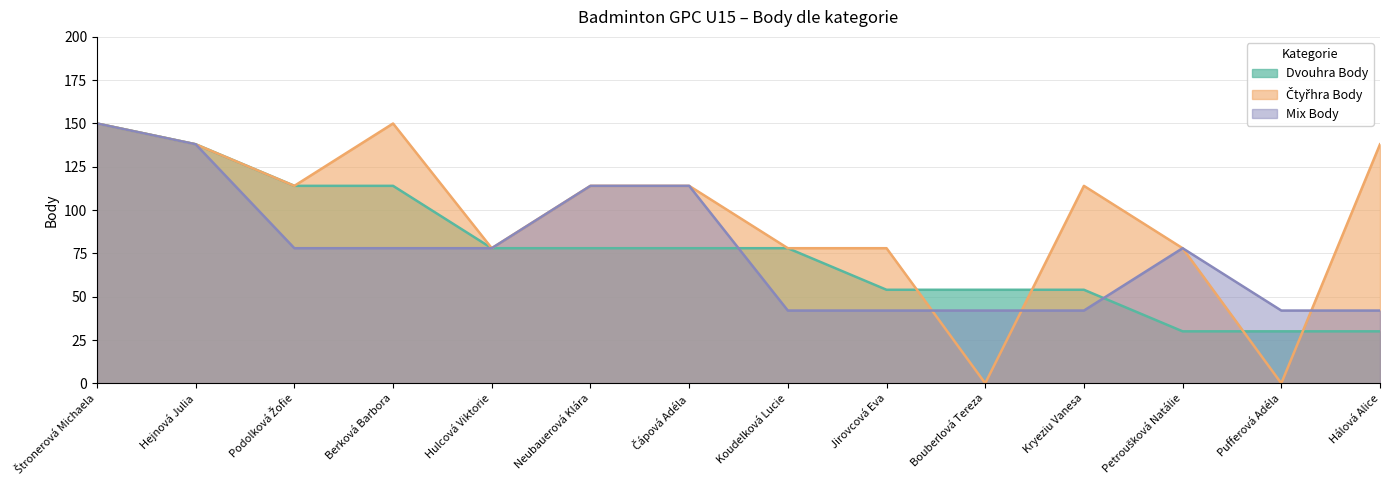

What is the difference between the second highest and second lowest values in the Mix Body series?

96